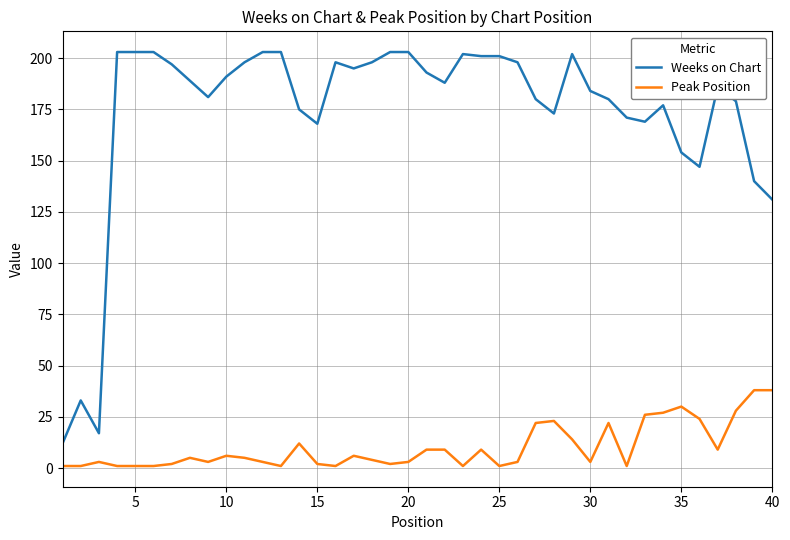

Which series has the widest spread of values?

Weeks on Chart